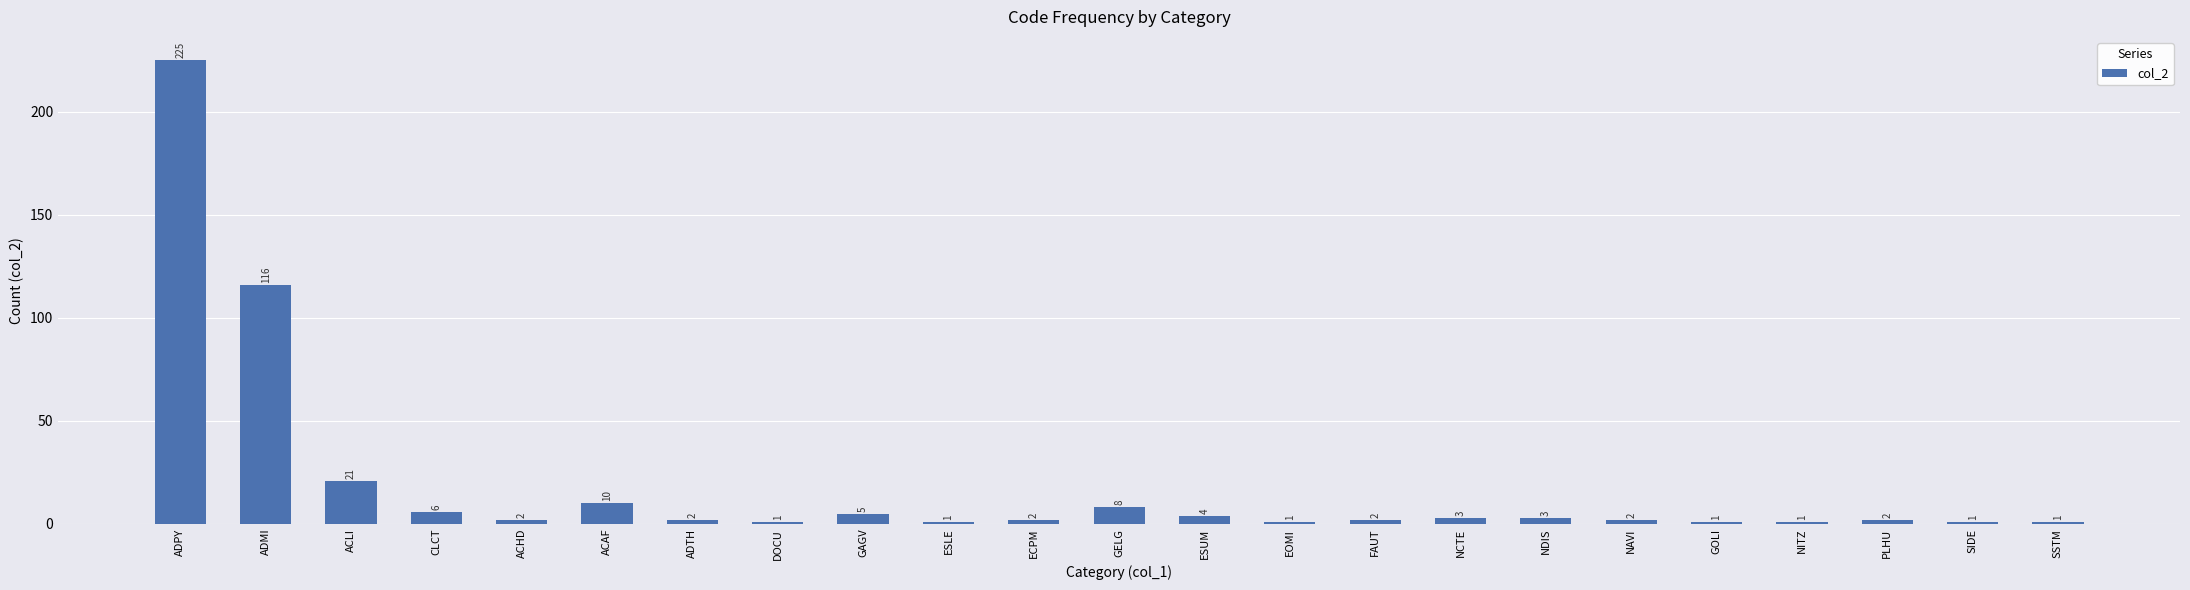

What is the average value?

18